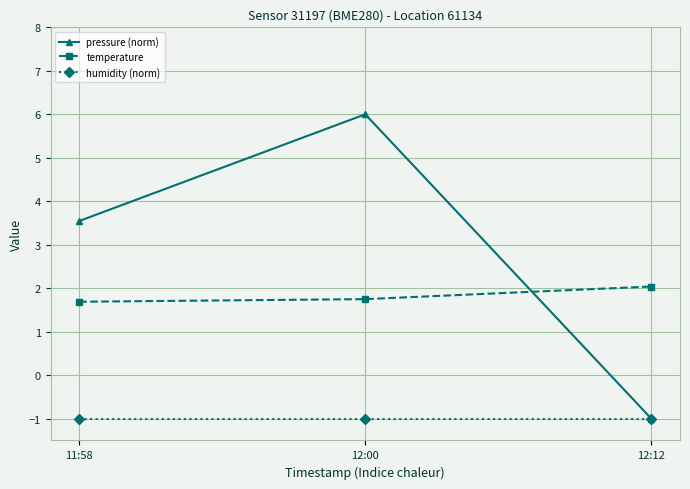

Reading left to right, what are all the values shown in this chart?

pressure (norm): 3.5	6.0	-1.0
temperature: 1.7	1.8	2.0
humidity (norm): -1.0	-1.0	-1.0